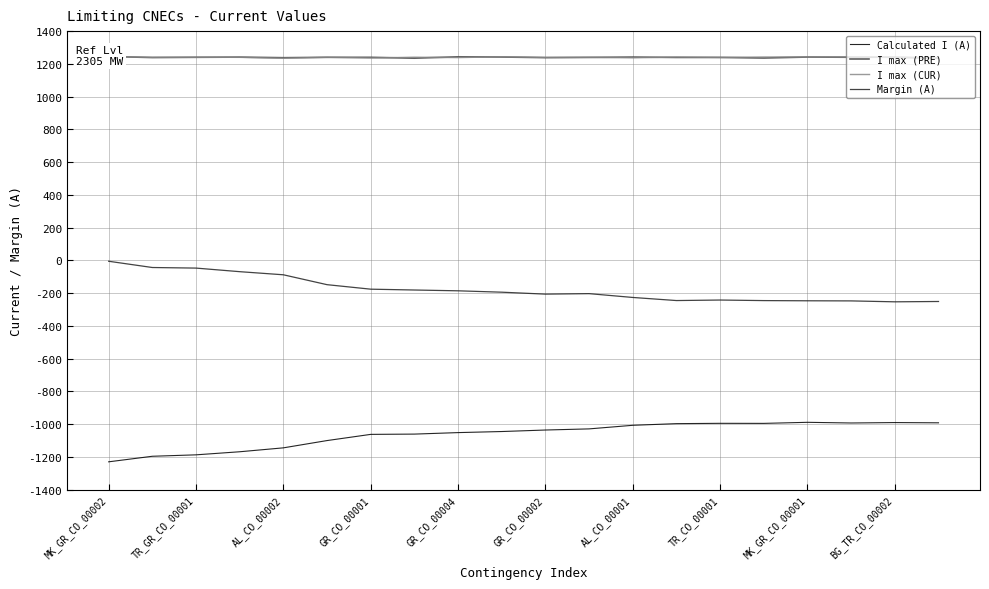

Reading left to right, extract all data points from this chart.

Calculated I (A): -1229.7	-1195.8	-1187.1	-1168.3	-1144.4	-1099.9	-1062.1	-1060.5	-1051.3	-1044.8	-1035.6	-1028.6	-1006.7	-996.6	-994.7	-995.0	-988.5	-992.6	-990.1	-991.6
I max (PRE): 1245.1	1238.6	1240.1	1241.2	1237.6	1240.0	1240.0	1234.7	1243.1	1241.8	1238.1	1239.5	1241.5	1239.2	1239.3	1235.6	1241.7	1240.4	1240.8	1235.4
I max (CUR): 1244.7	1240.2	1240.5	1239.8	1234.0	1240.4	1235.5	1240.6	1238.3	1243.3	1239.4	1240.0	1236.8	1241.9	1239.5	1241.9	1242.4	1242.3	1239.3	1234.3
Margin (A): -5.2	-43.3	-46.9	-68.8	-87.8	-148.1	-175.6	-180.7	-185.6	-194.0	-205.8	-202.9	-226.2	-245.1	-241.9	-245.3	-246.5	-247.2	-252.8	-250.8